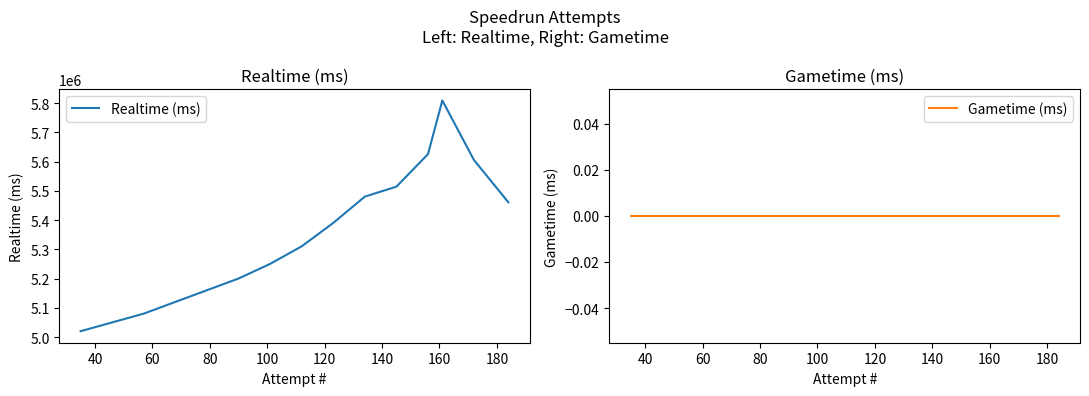

True or false: Gametime (ms) has more than 0 interior local peaks.

False